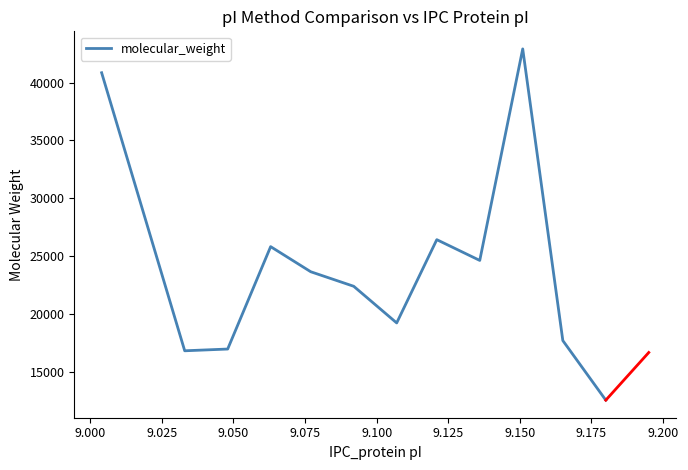

Is this an area chart (filled region under the line)?

No